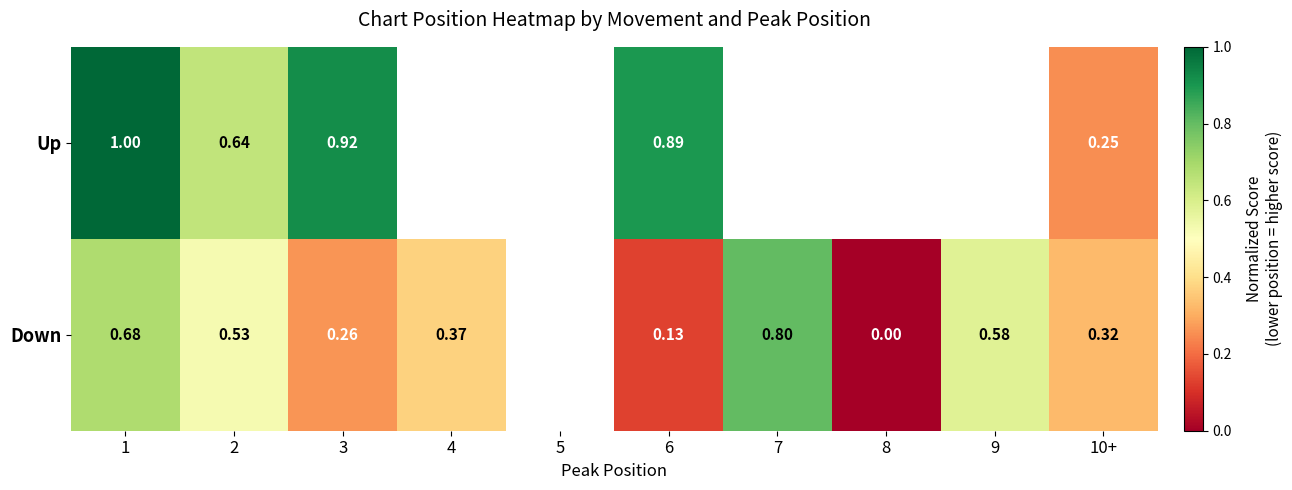

At 2, list the series in order from largest to smallest.

Up, Down